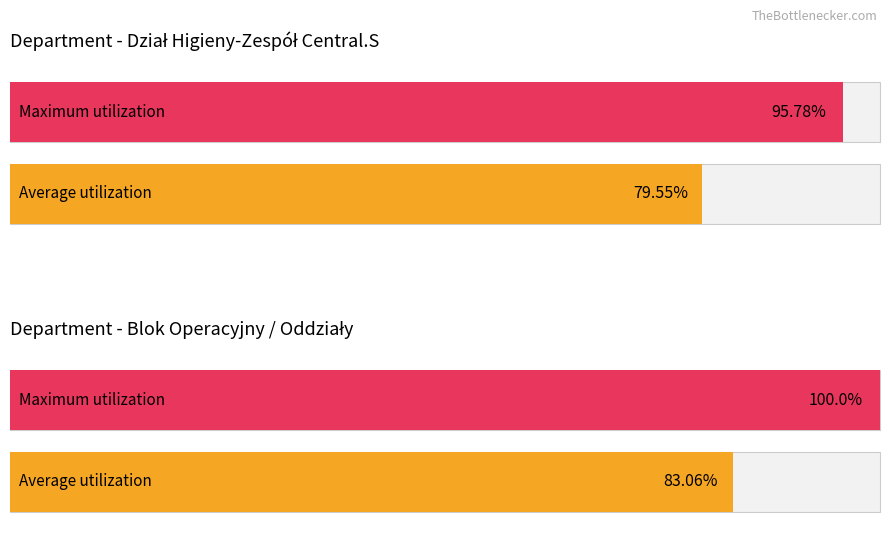

Rank the series by their maximum value, from highest to lowest.

Maximum utilization (salary), Average utilization (count)